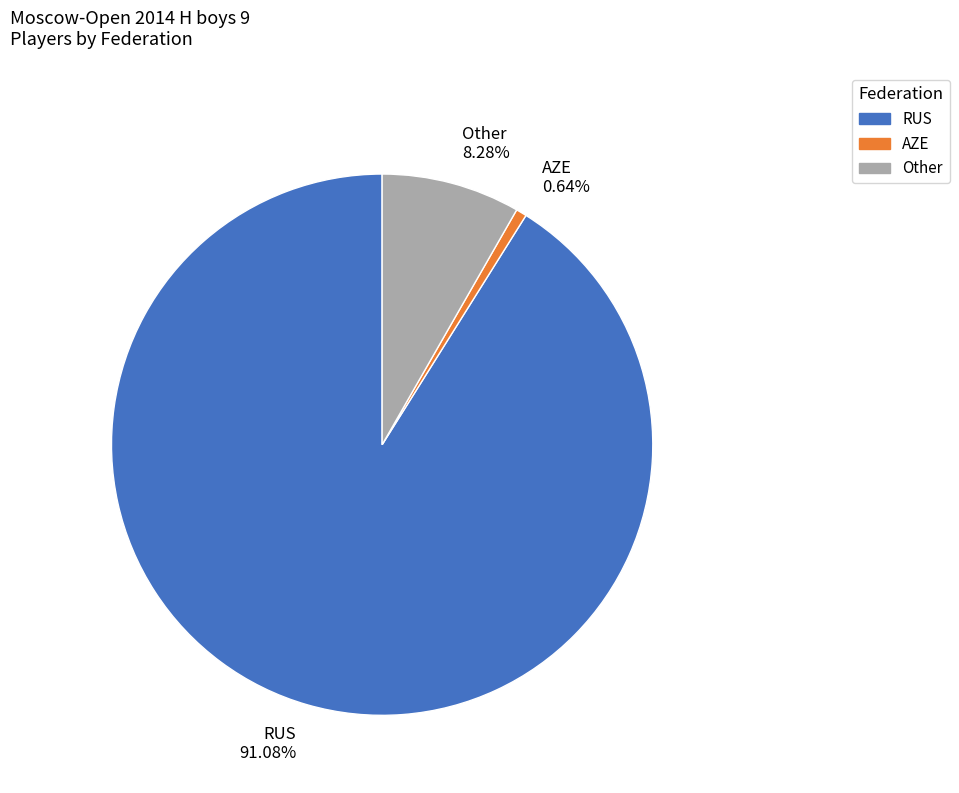

Which category has the biggest portion of the pie?

RUS